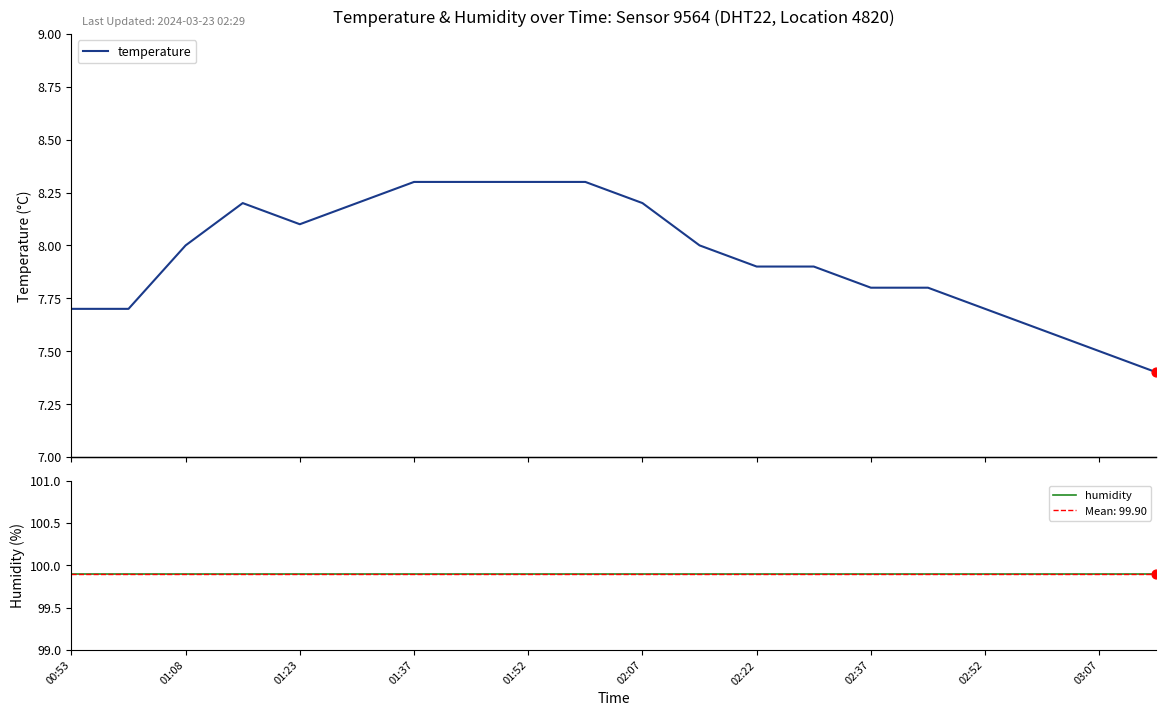

Which series reaches the maximum Y coordinate?

humidity